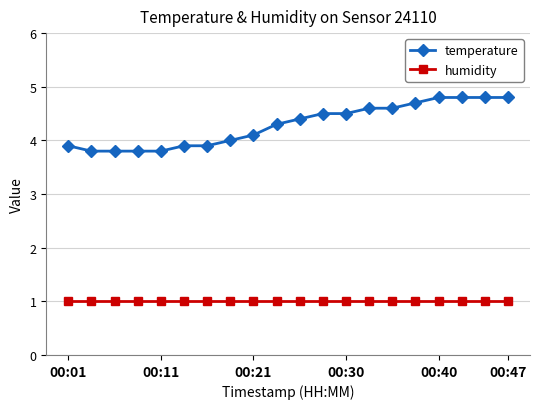

At how many categories does at least one series exceed 3?

20